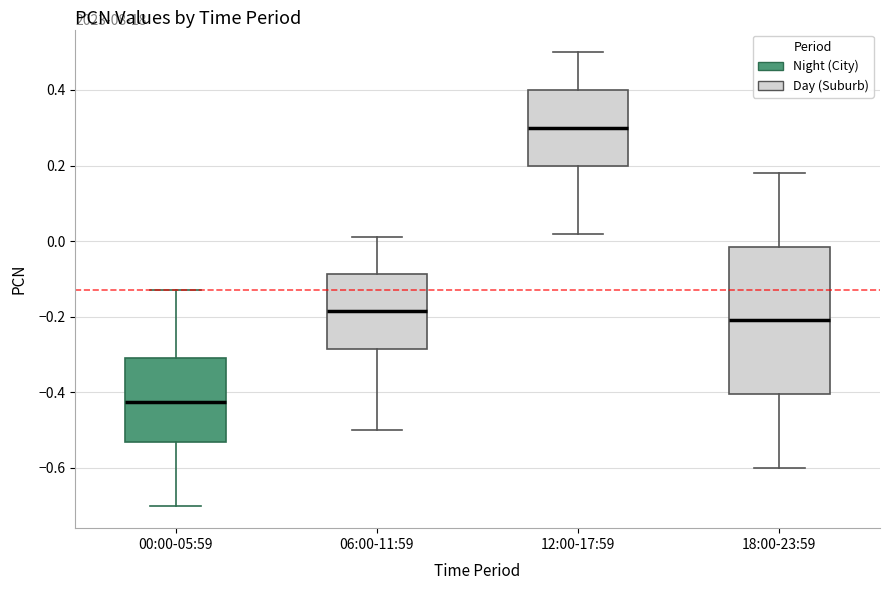

Comparing the boxes themselves (not the whiskers), which one is the tallest?

18:00-23:59